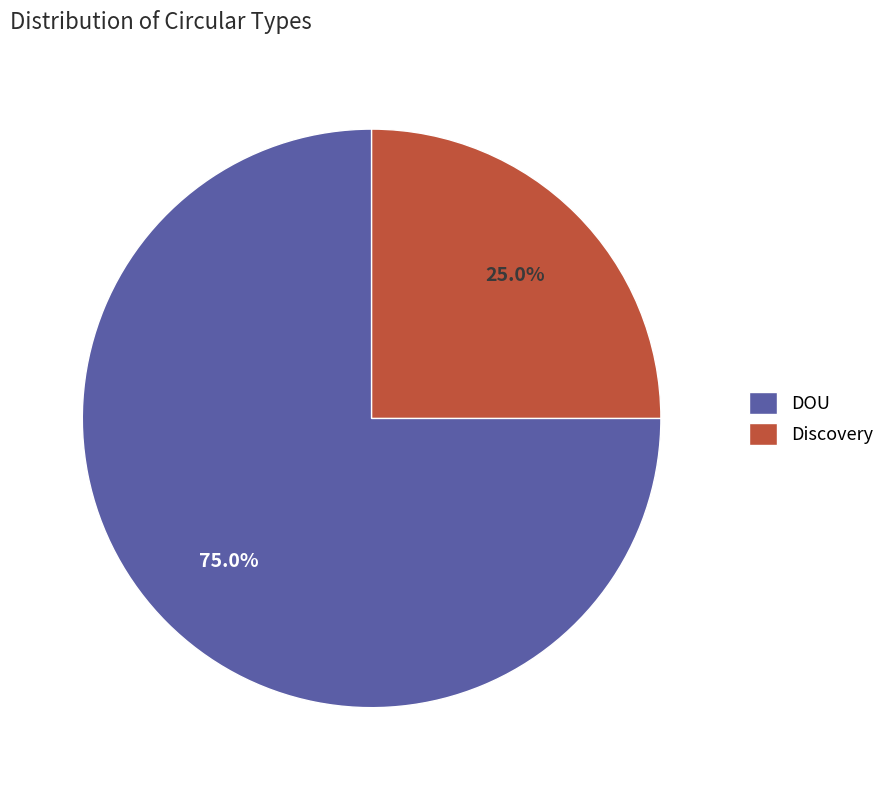

Rank the categories by value from highest to lowest.

DOU, Discovery